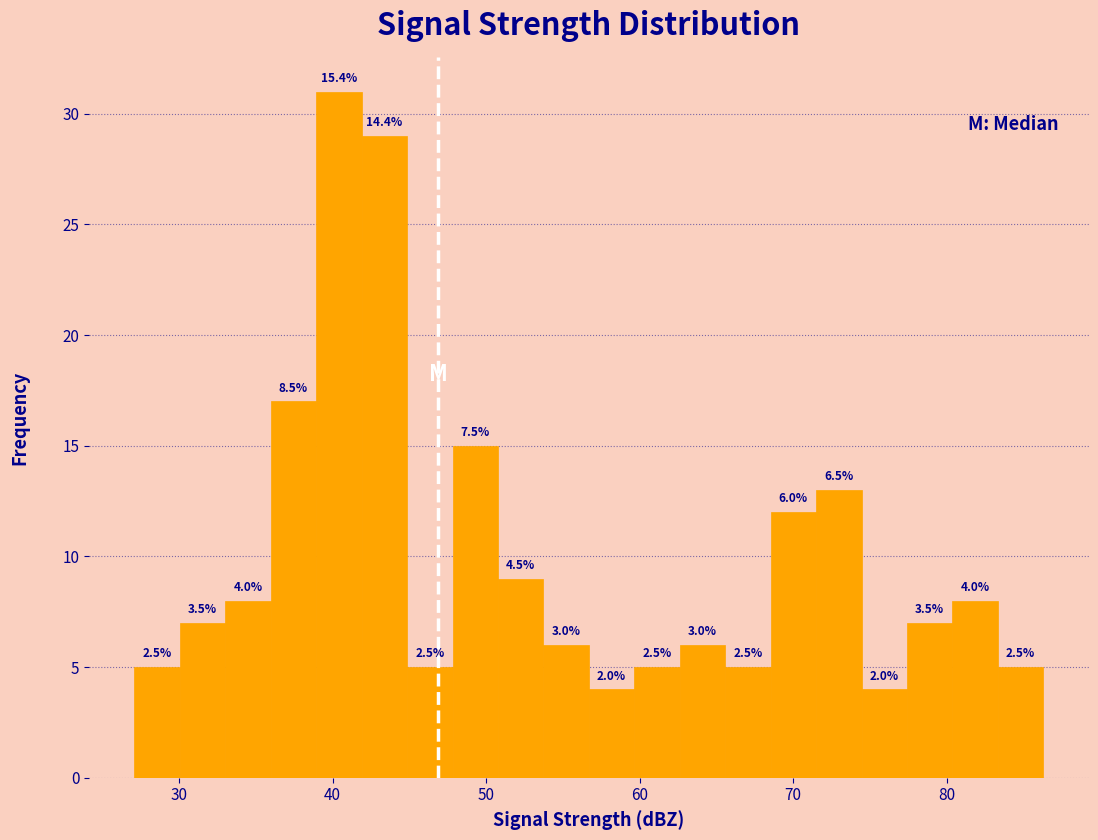

Read against the x-axis, roughly where is the centre of the tallest bar?

40